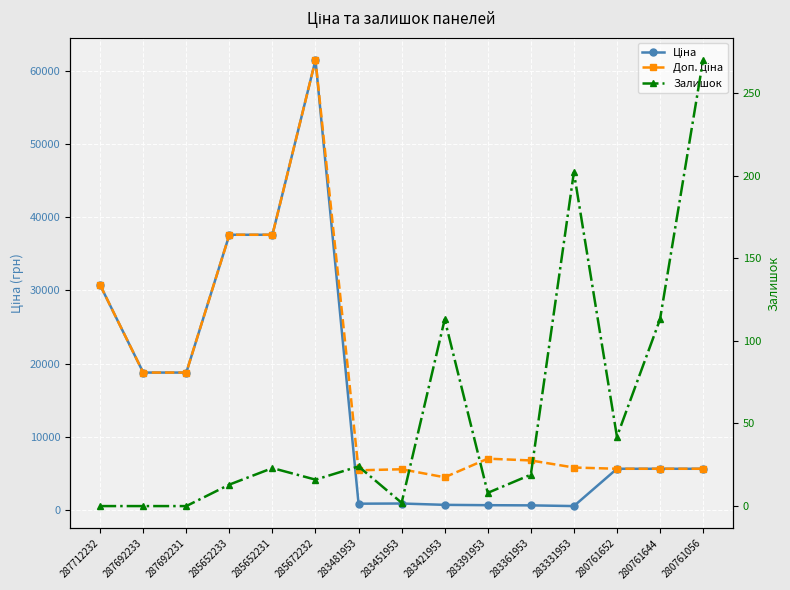

How many values in the Доп. ціна series are below 6809?

7